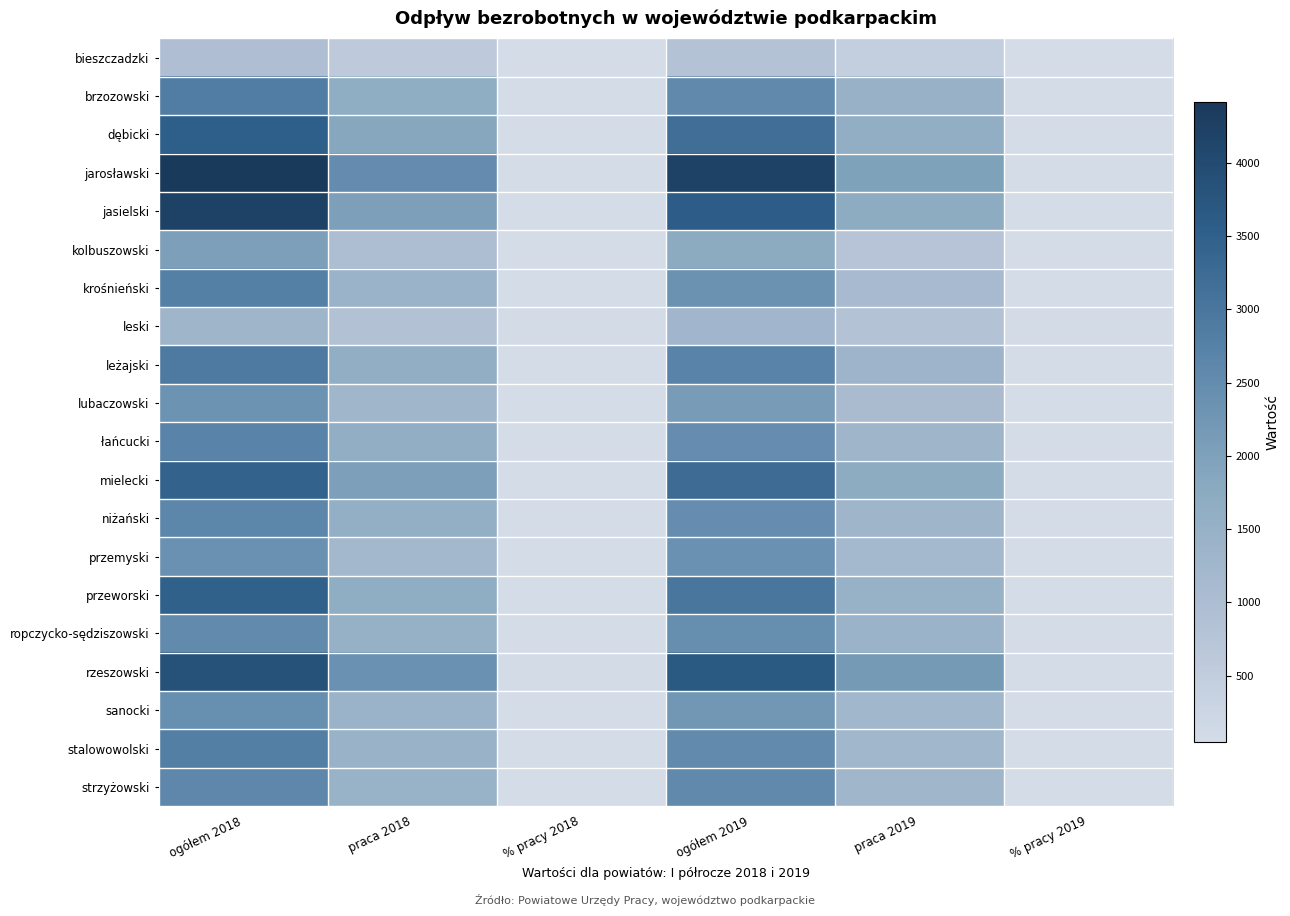

Which label corresponds to the smallest value in the chart?

% pracy 2019